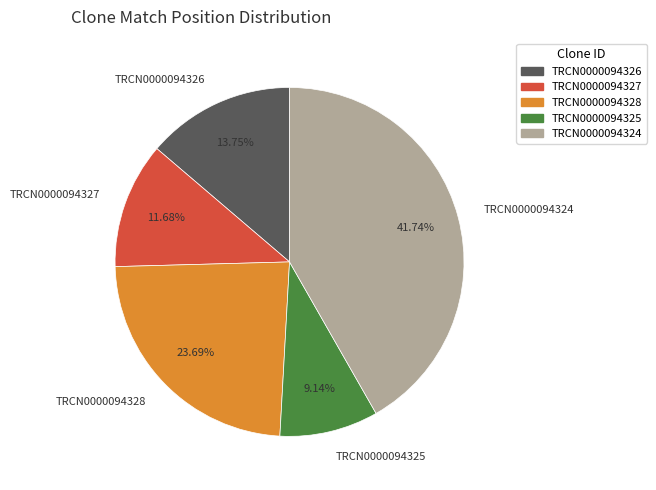

Rank the categories by value from highest to lowest.

TRCN0000094324, TRCN0000094328, TRCN0000094326, TRCN0000094327, TRCN0000094325